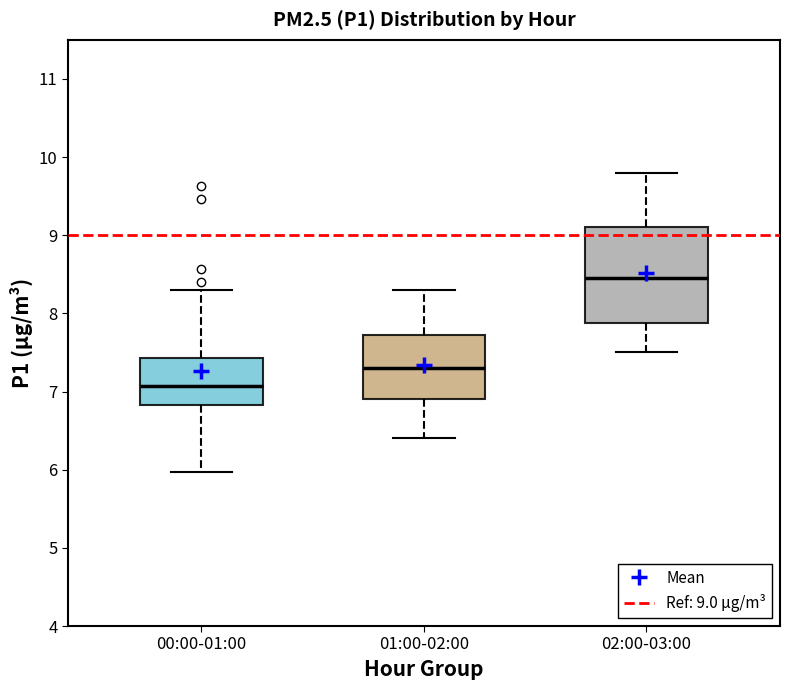

Reading left to right, read every box against the y-axis: the position of its median line, the range the box covers, and the ends of its whiskers. The values are not printed on the chart, so give them approximately, as read against the axis.

00:00-01:00: median 7.1, box 6.8 to 7.4, whiskers 6.0 to 8.3
01:00-02:00: median 7.3, box 6.9 to 7.7, whiskers 6.4 to 8.3
02:00-03:00: median 8.5, box 7.9 to 9.1, whiskers 7.5 to 9.8